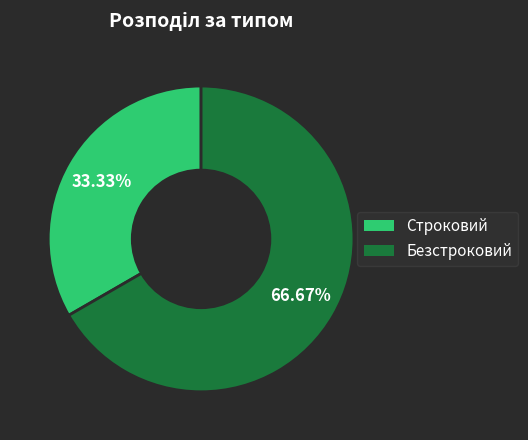

How many segments does this pie chart have?

2